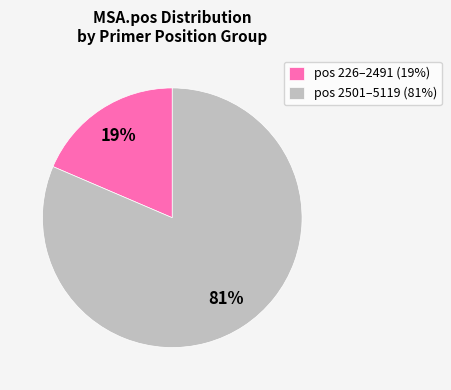

Is it true that pos 2501–5119 (81%) is 81% of the pie?

True